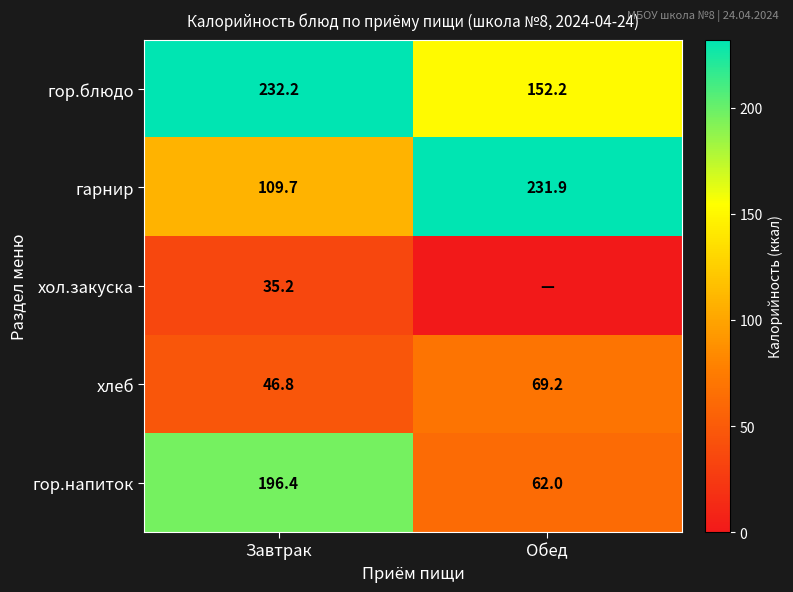

What is the difference between the highest and lowest values at Завтрак?

197.0